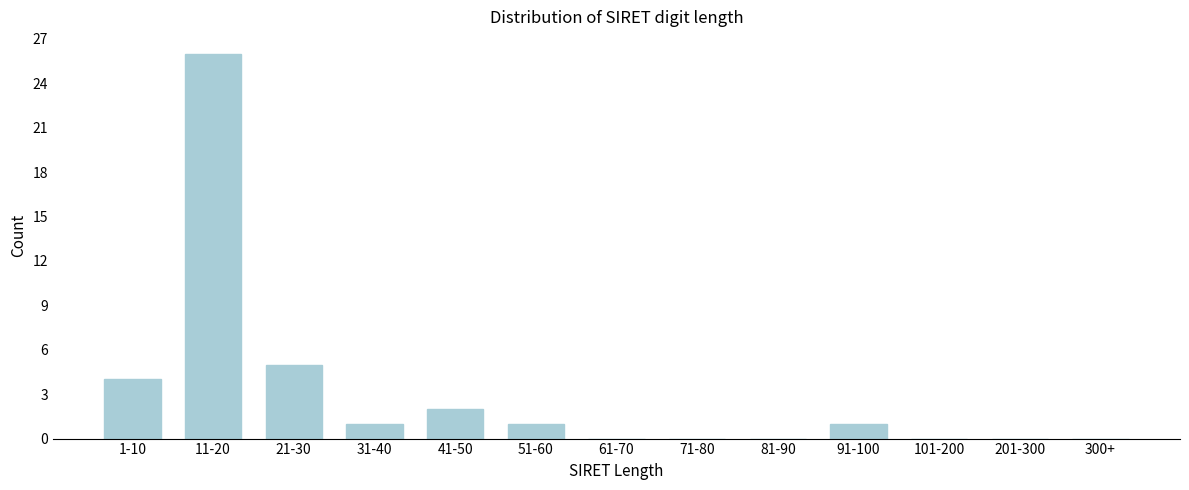

Reading right to left, extract all data points from this chart.

300+=0	201-300=0	101-200=0	91-100=1	81-90=0	71-80=0	61-70=0	51-60=1	41-50=2	31-40=1	21-30=5	11-20=26	1-10=4